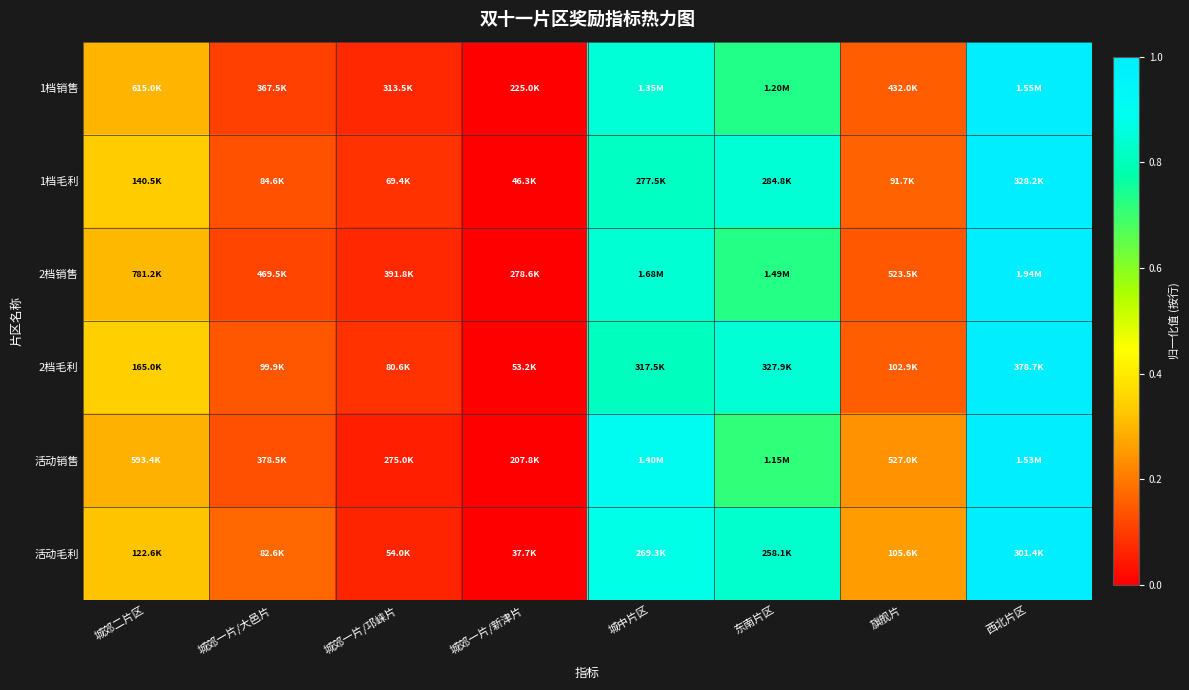

Which has a higher value, 东南片区 or 旗舰片?

东南片区